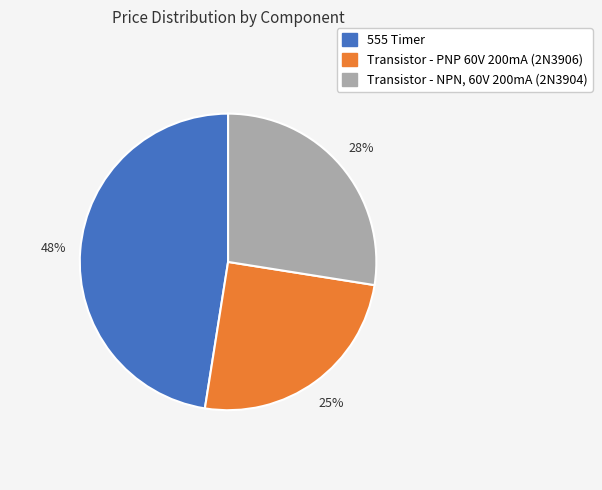

To the nearest percent, what portion does Transistor - PNP 60V 200mA (2N3906) represent?

25%